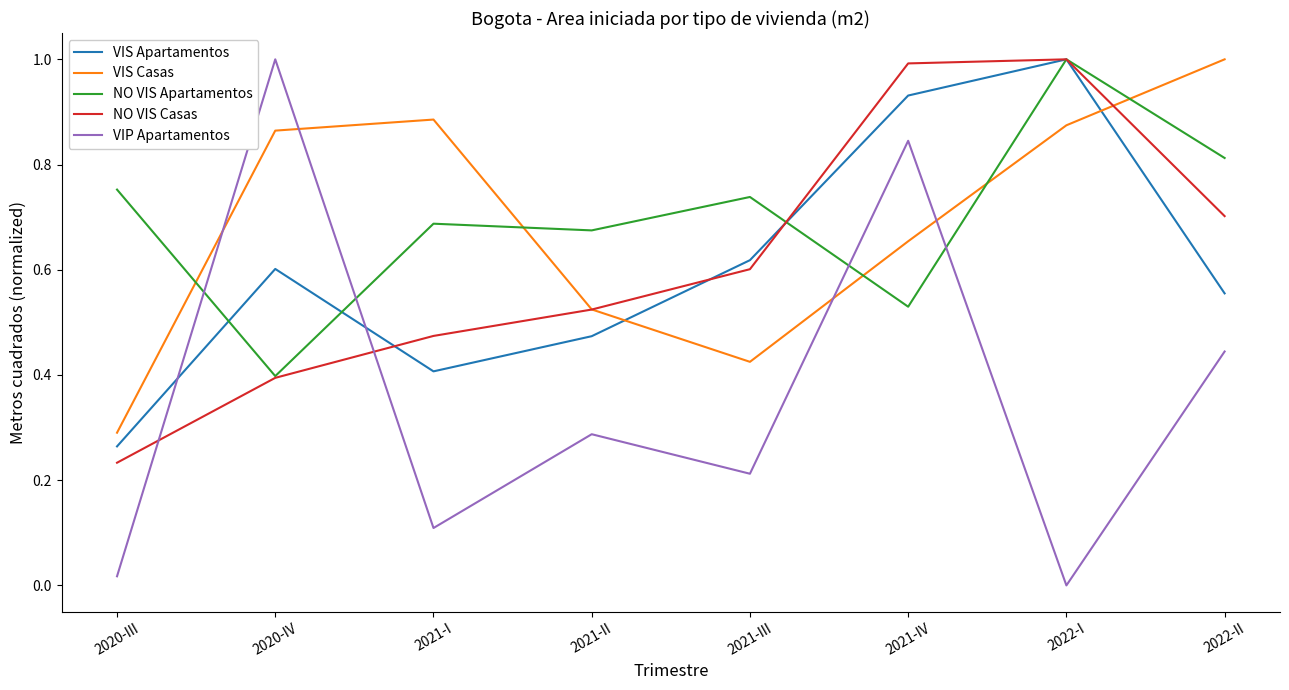

What is the highest value of the NO VIS Apartamentos series?

1.0